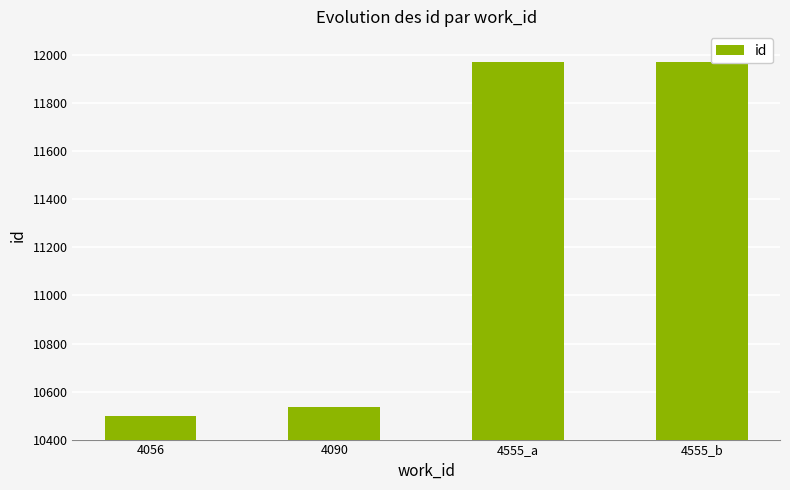

What is the average value?

11245